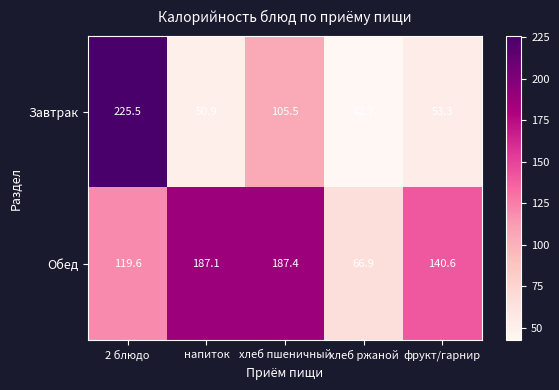

What is the difference between the highest and lowest values at хлеб ржаной?

24.2